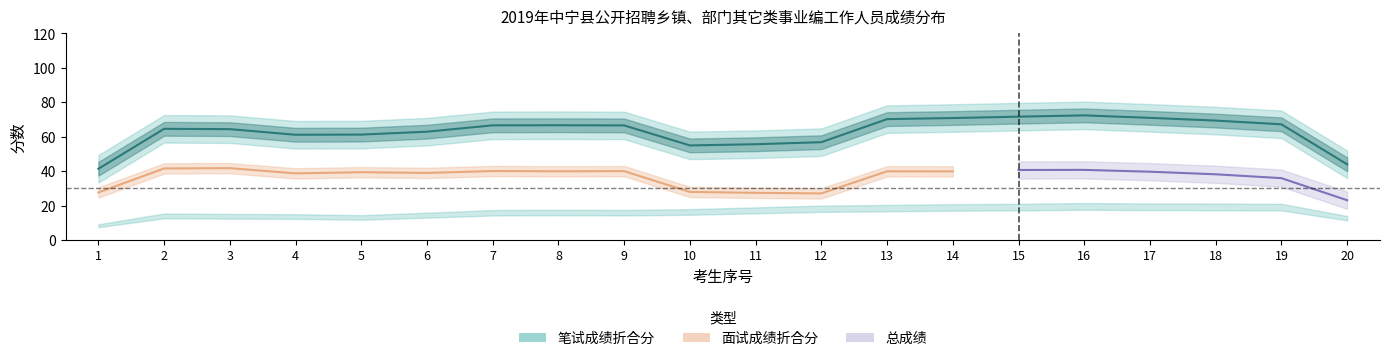

What value does the data have at 10?

55.0